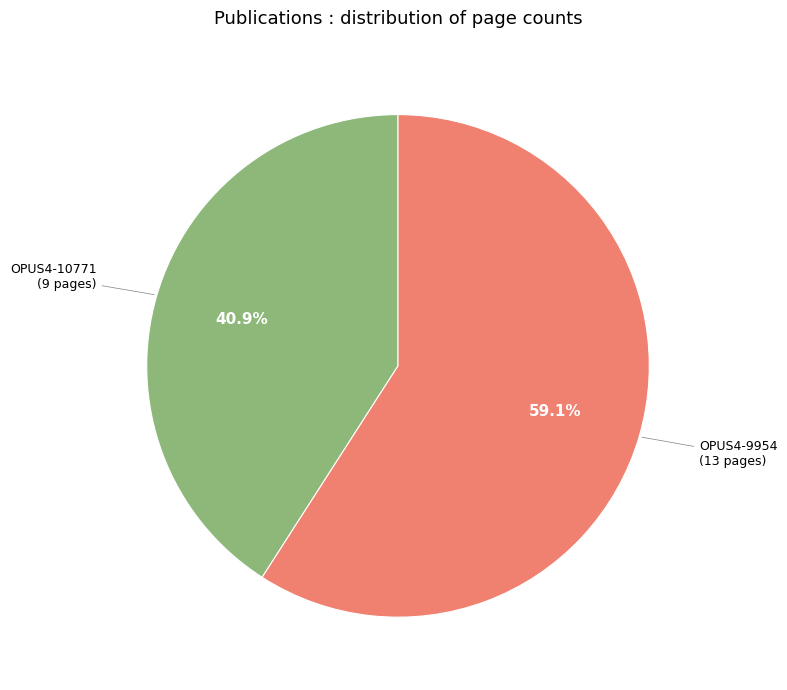

Does any single category account for the majority?

Yes